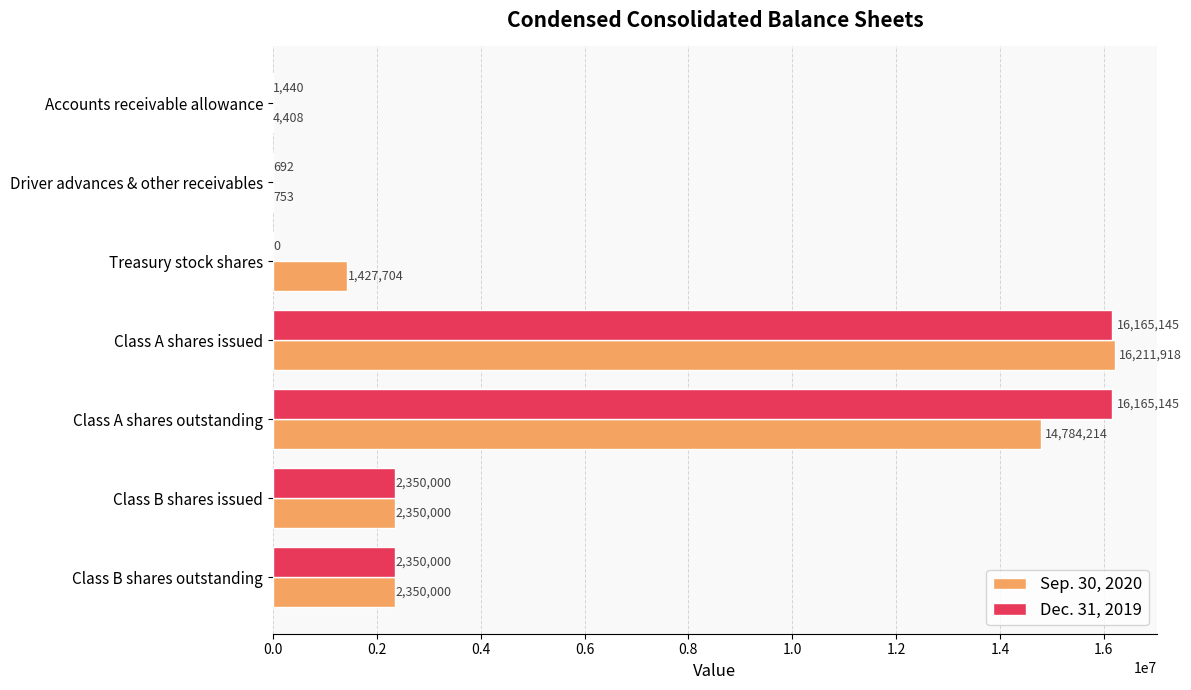

What value does the Dec. 31, 2019 series have at Class A shares issued?

16165145